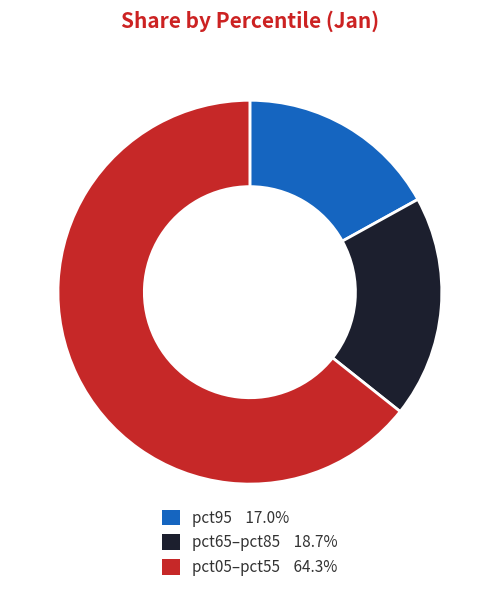

Is there any slice that represents more than half of the pie?

Yes